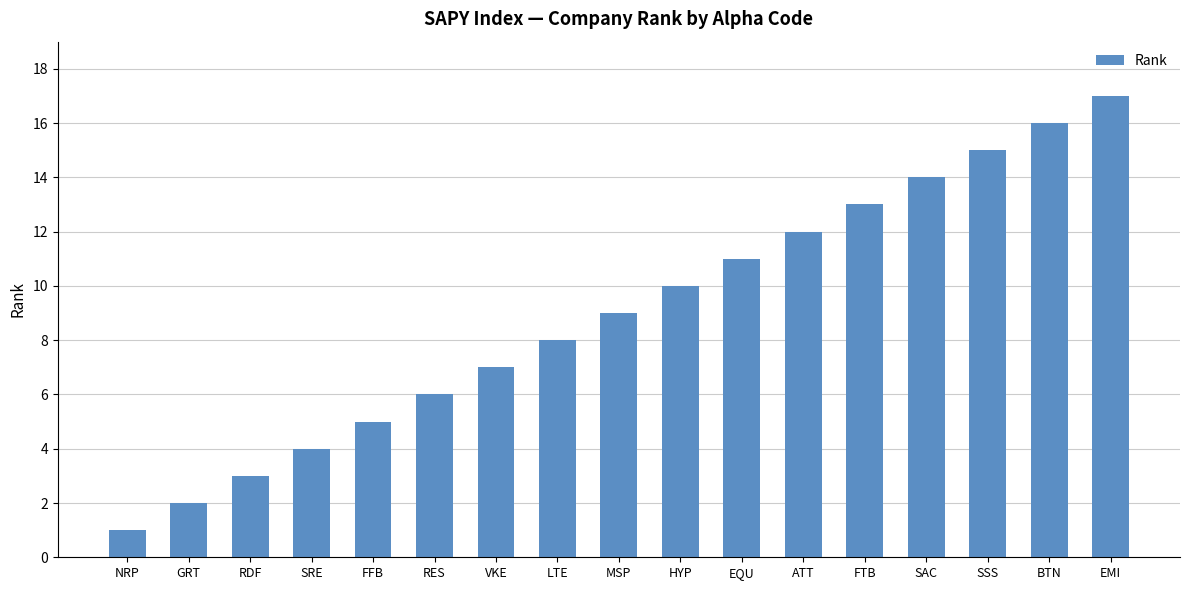

Is it true that the value at FTB is 13?

True